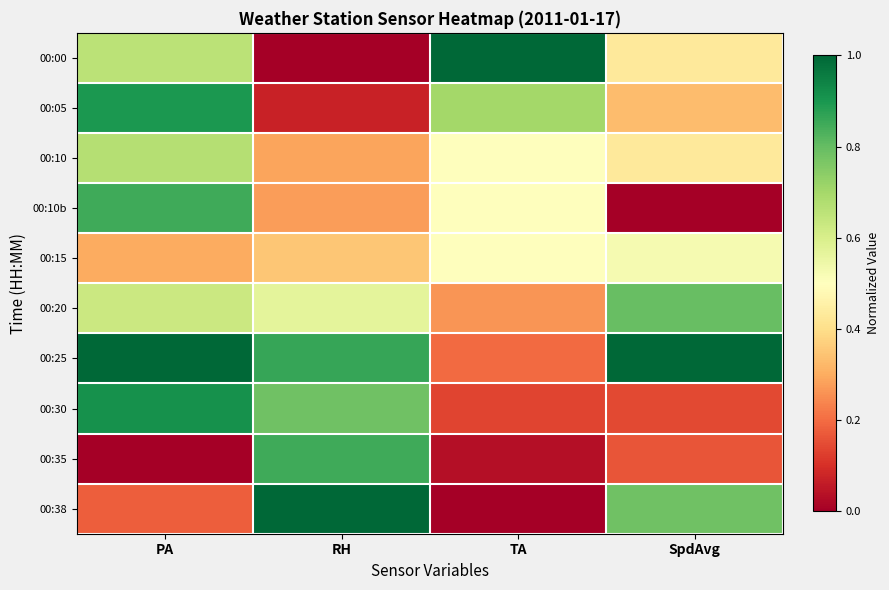

Rank the series by their maximum value, from highest to lowest.

00:00, 00:25, 00:38, 00:30, 00:05, 00:10b, 00:35, 00:20, 00:10, 00:15